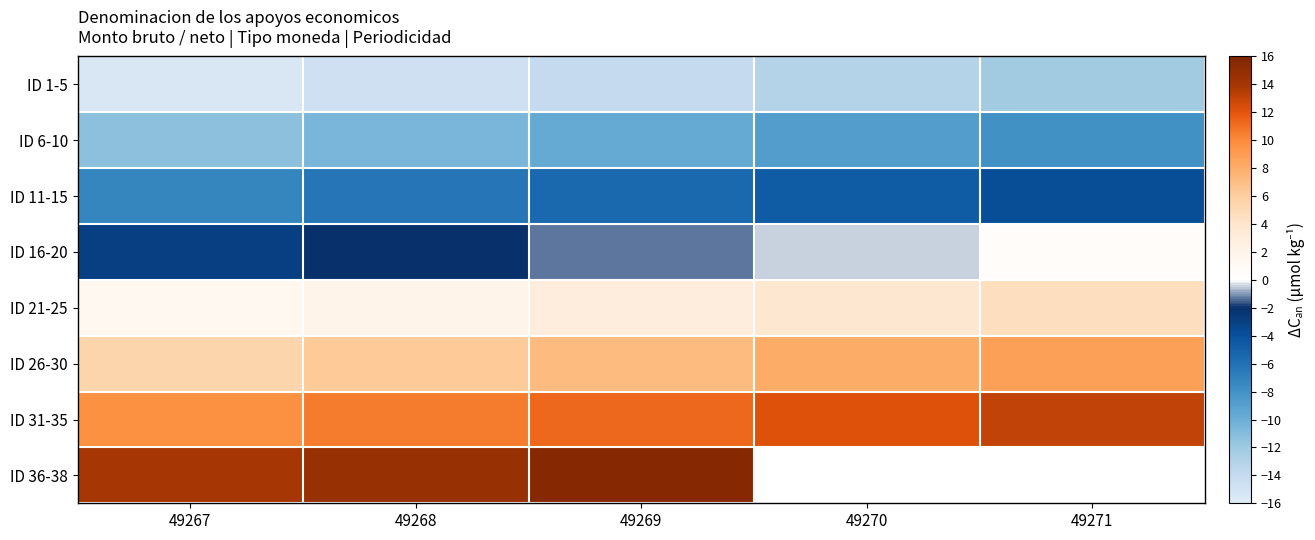

Where does the ID 11-15 series first go above -5?

49270